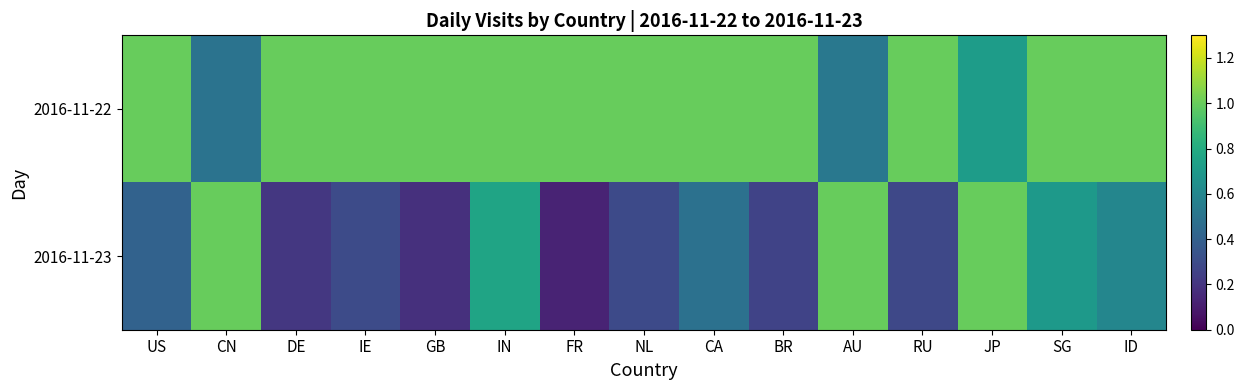

Rank the series by their maximum value, from highest to lowest.

2016-11-22, 2016-11-23